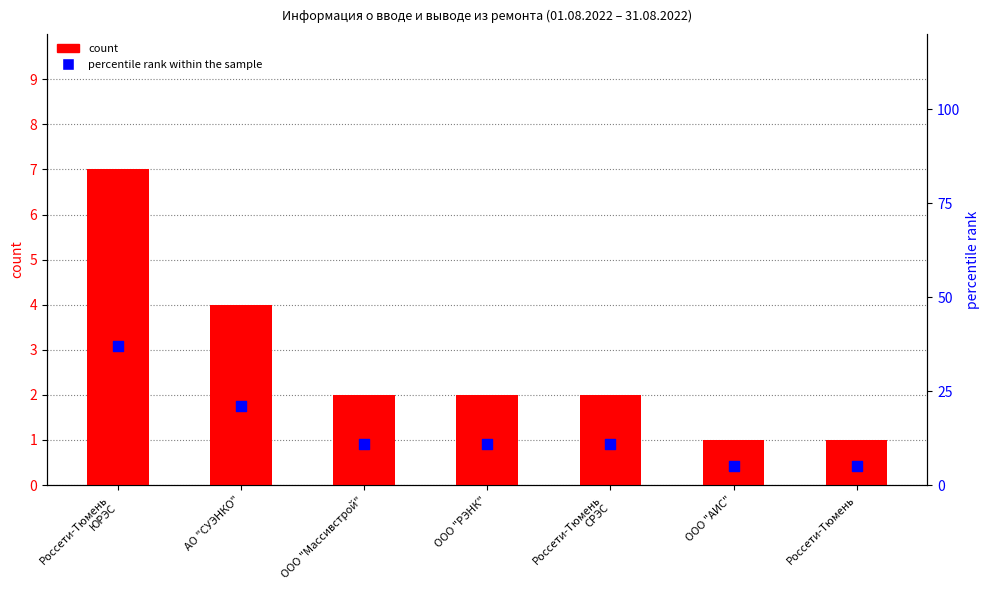

Is the value of percentile rank within the sample at Россети-Тюмень greater than the value of count at Россети-Тюмень
СРЭС?

Yes